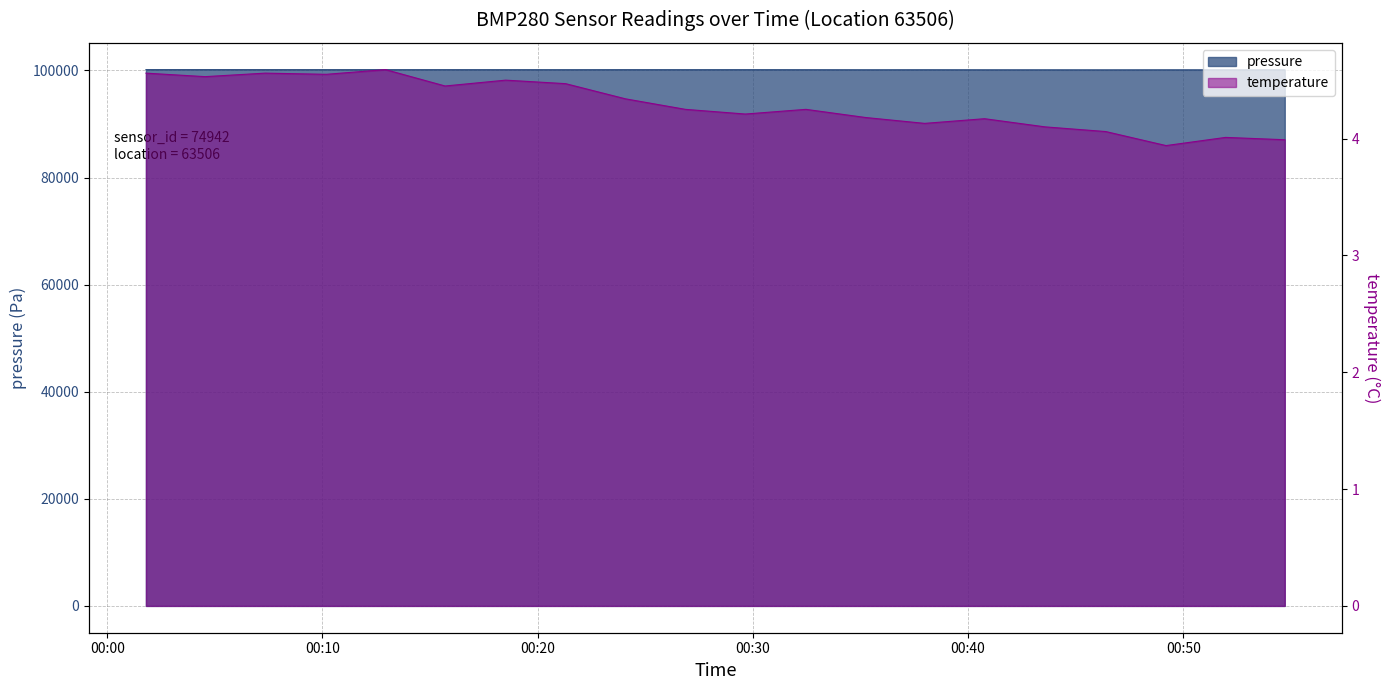

What is the sum of all pressure values?

2002815.0